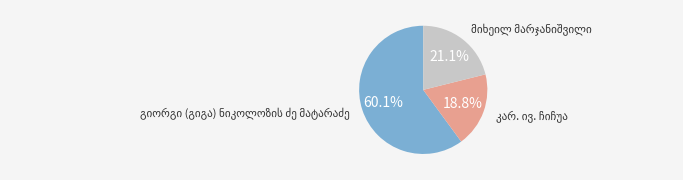

Is there a majority slice in this chart?

Yes